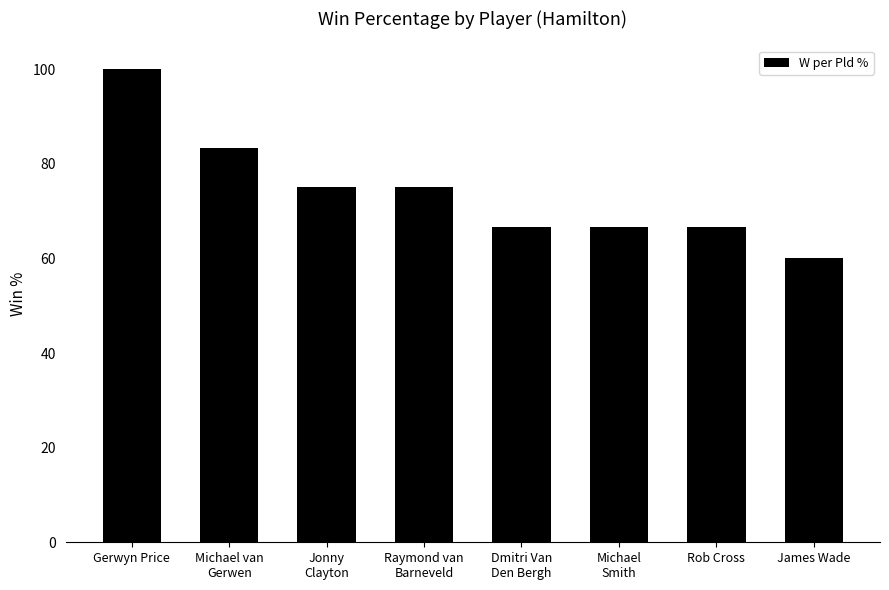

What is the value of the 1st bar from the left?

100.0